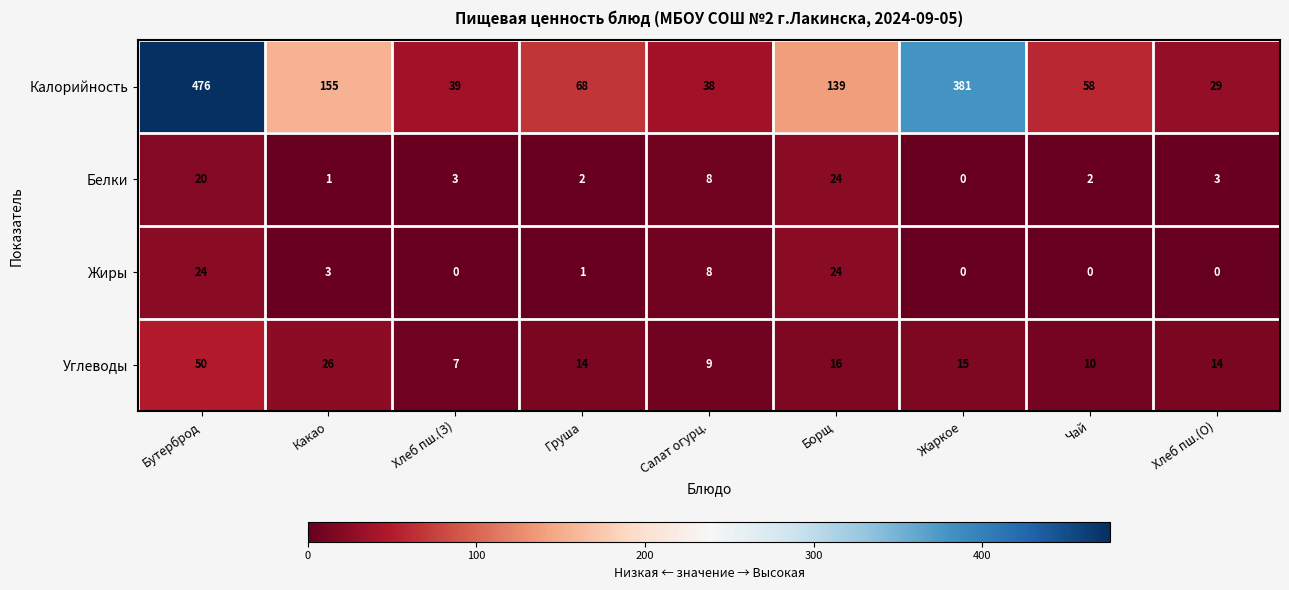

Rank the categories by Калорийность value from lowest to highest.

Хлеб пш.(О), Салат огурц., Хлеб пш.(З), Чай, Груша, Борщ, Какао, Жаркое, Бутерброд